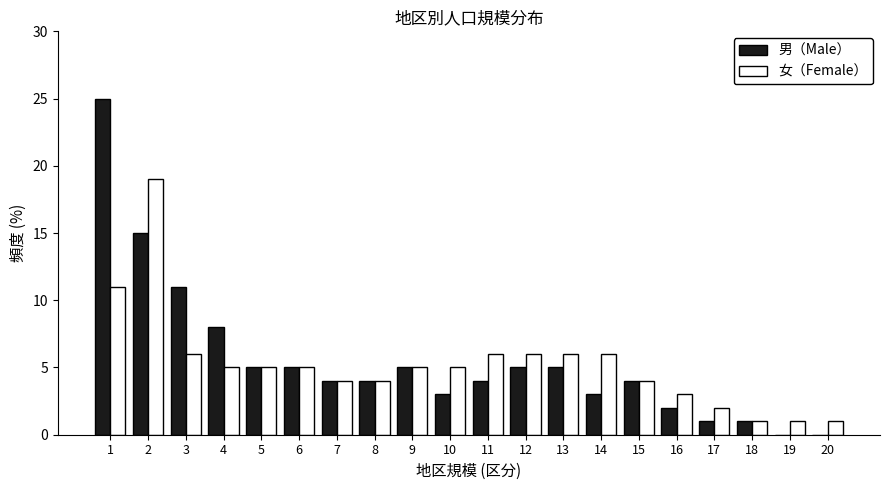

What is the sum of all 女（Female） values?

105